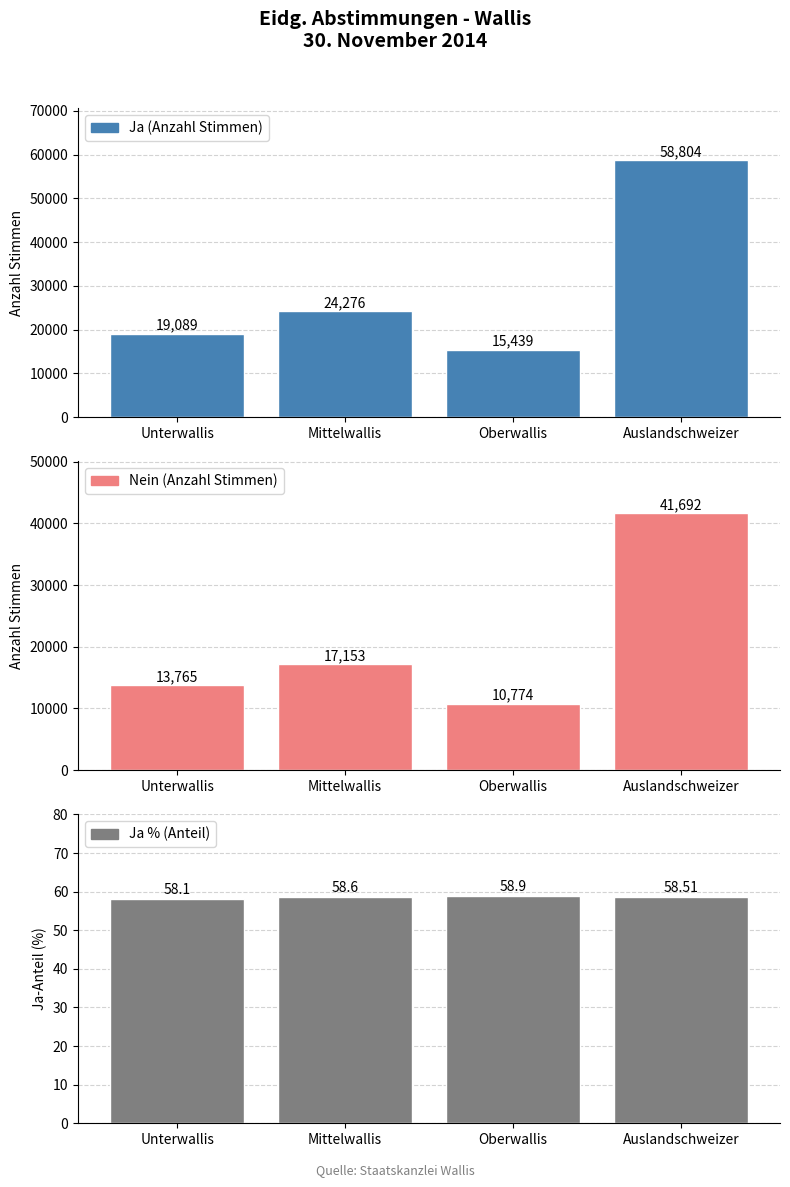

At which label is Ja % closest to 58?

Unterwallis